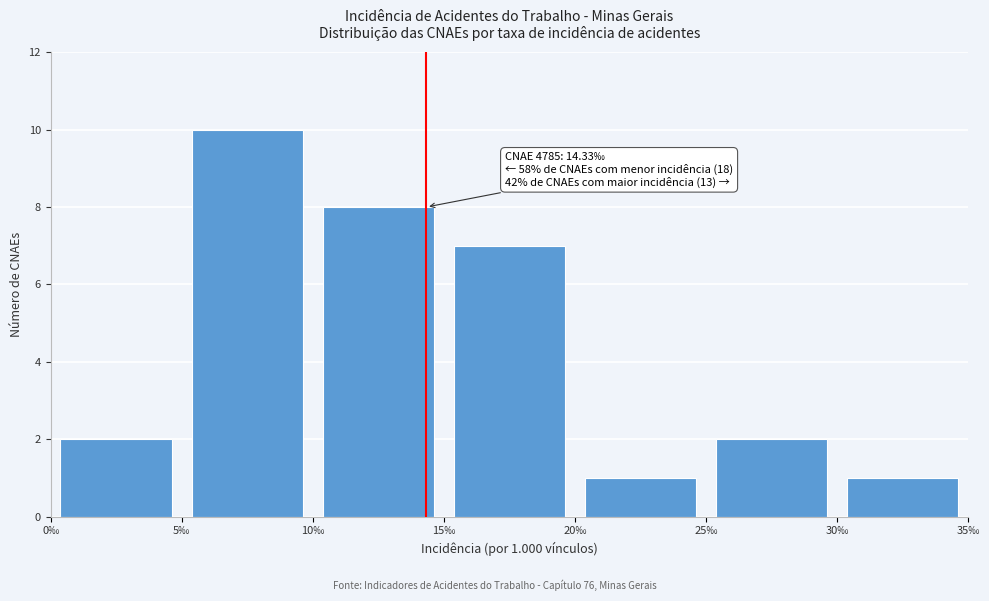

Which range on the x-axis has the tallest bar?

5 to 10